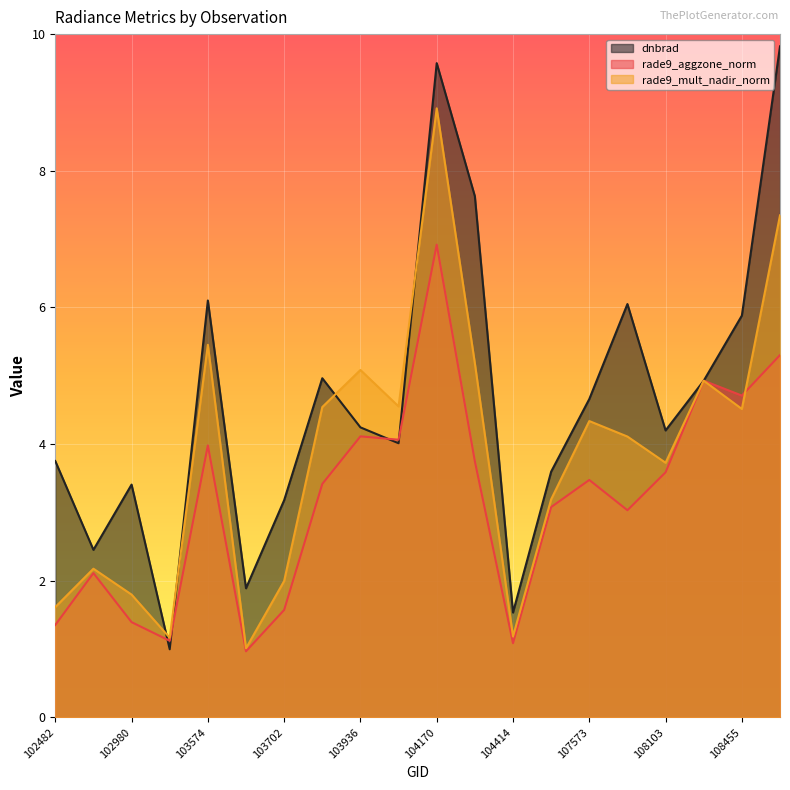

At which label does rade9_mult_nadir_norm first exceed 4?

103574